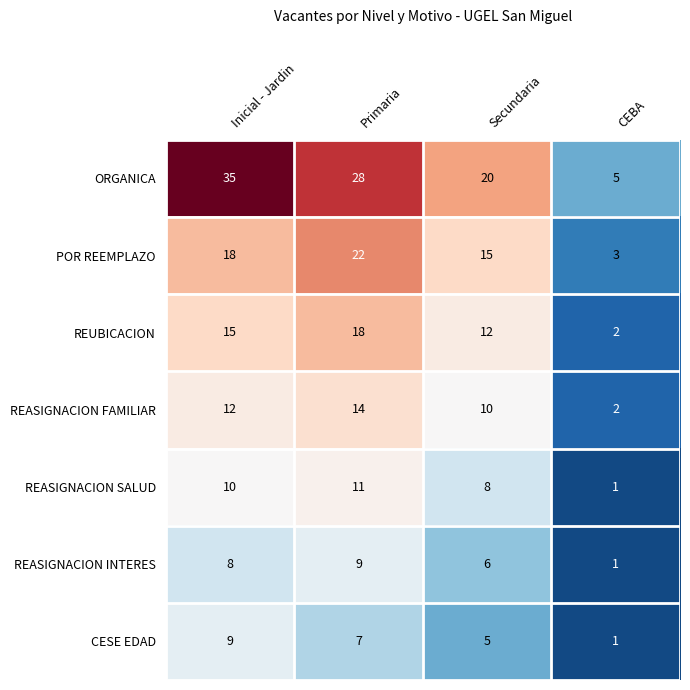

The value of CESE EDAD at Primaria is 10. True or false?

False